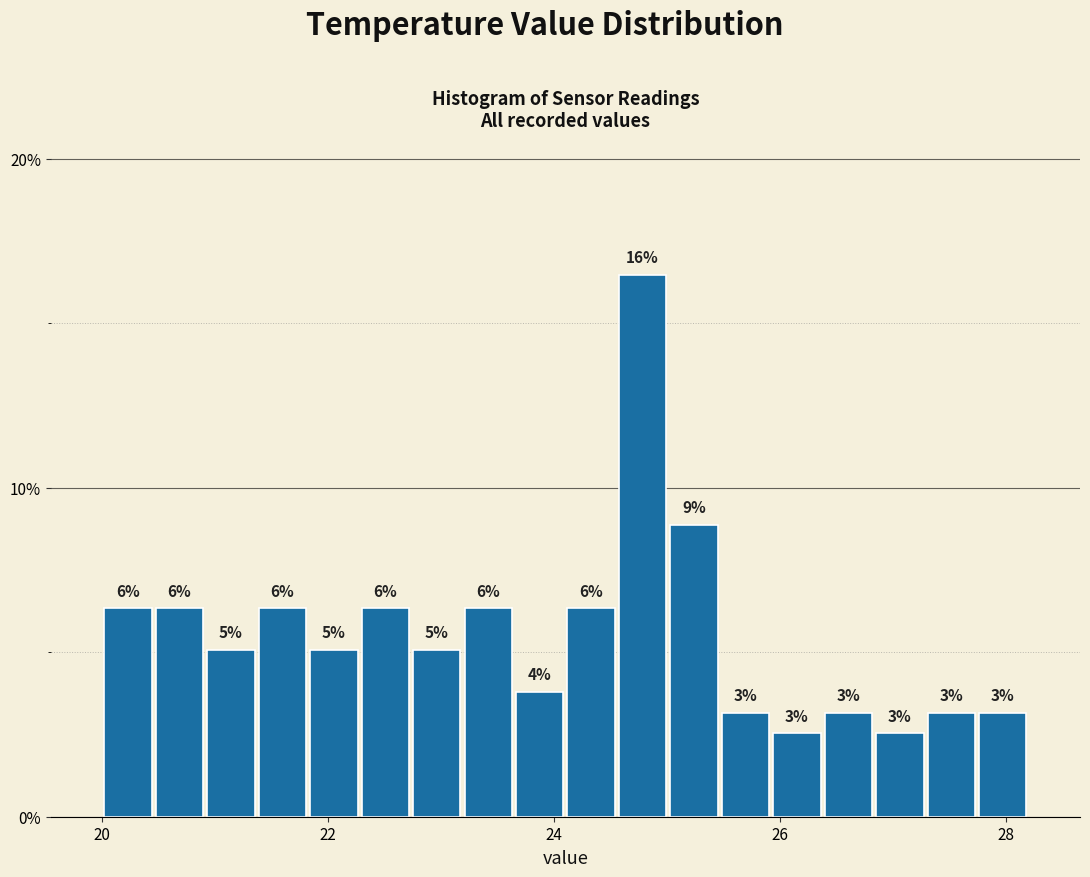

Around what value on the x-axis is the tallest bar? Give the approximate position of its centre, as read against the axis.

24.8